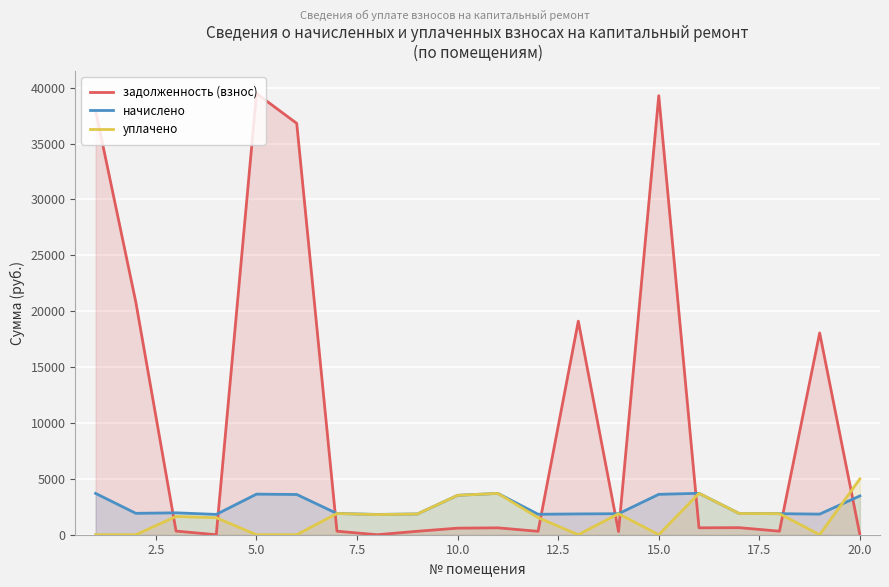

What is the average value of the начислено series?

2570.9